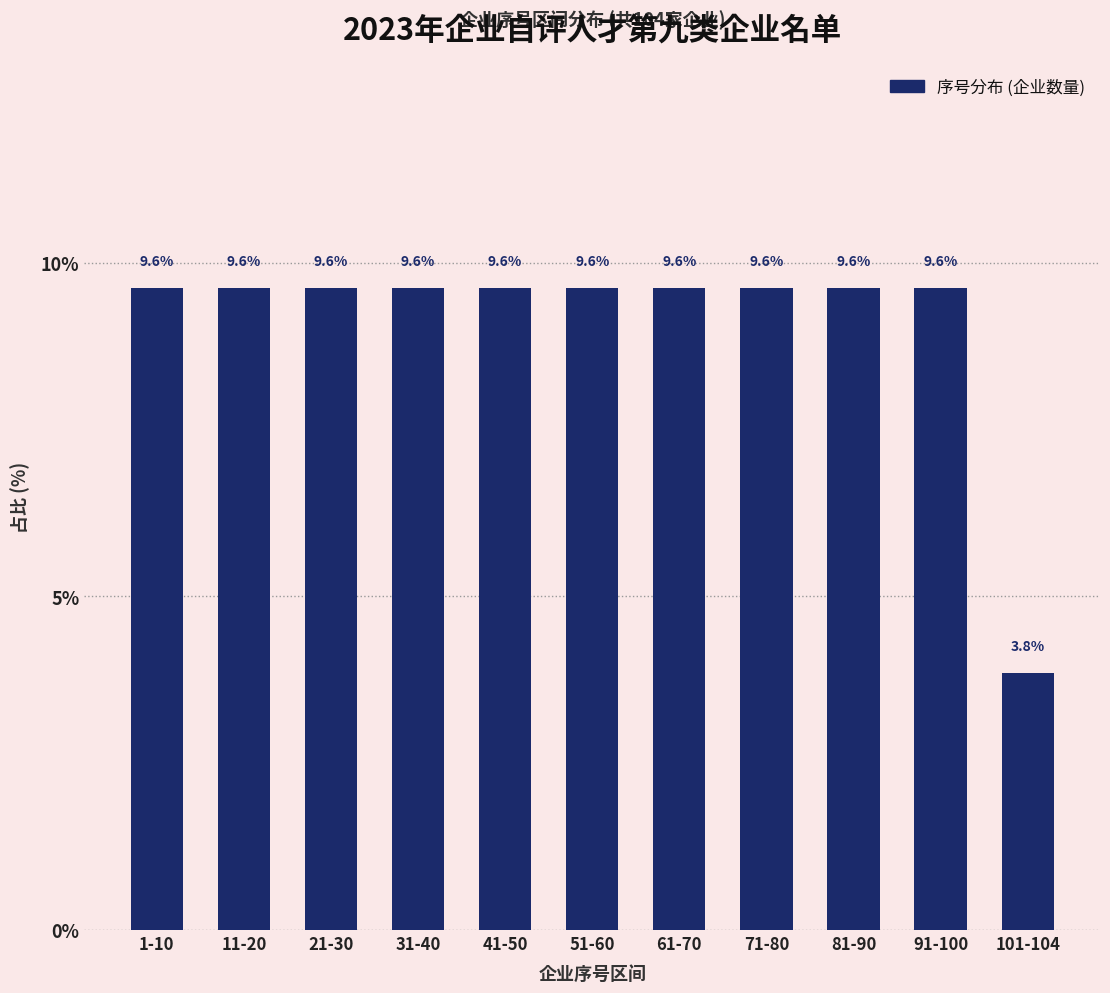

Reading right to left, transcribe all the data shown in this chart.

3.8	9.6	9.6	9.6	9.6	9.6	9.6	9.6	9.6	9.6	9.6